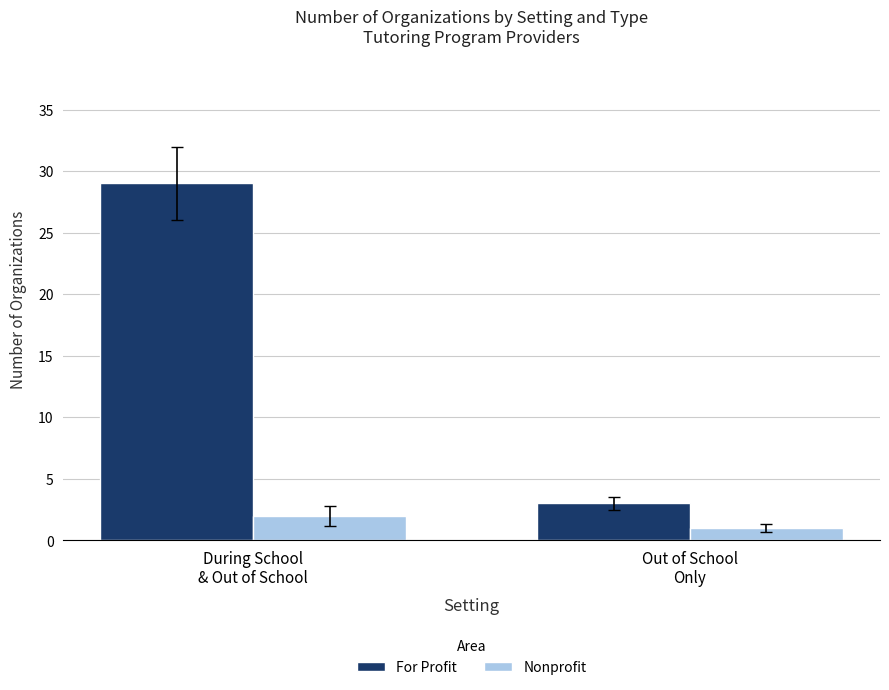

What is the label of the 2nd bar from the left?

Out of School
Only